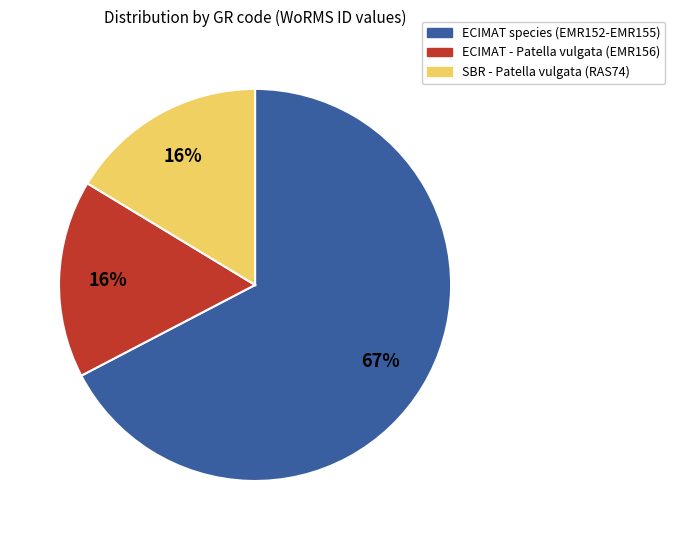

Does any single category account for the majority?

Yes